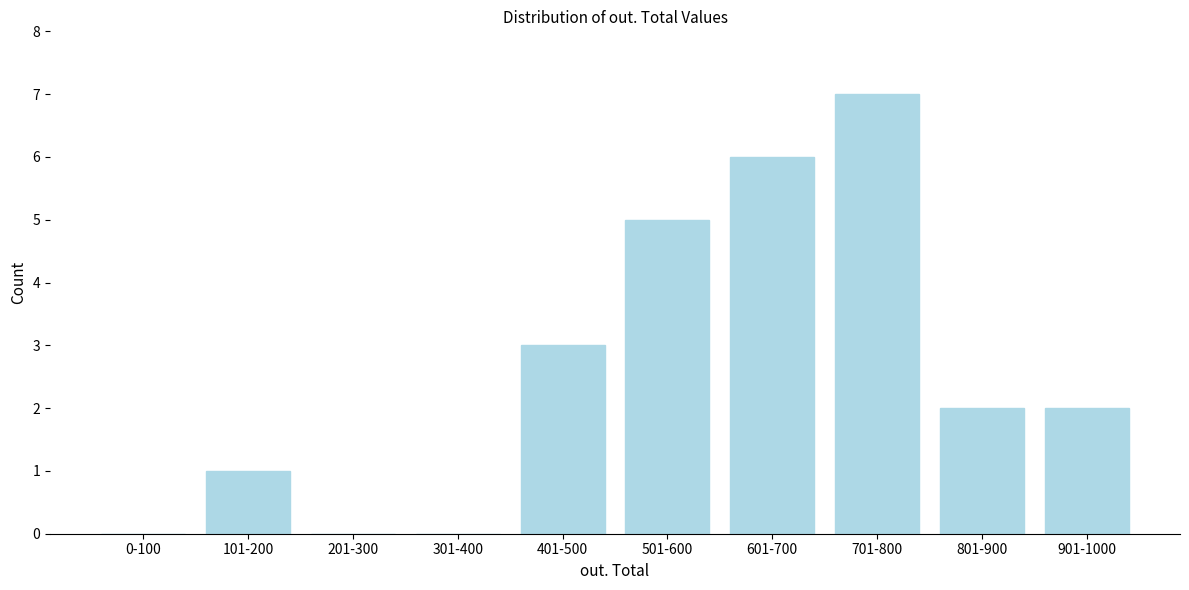

Reading left to right, list all the values displayed in this chart.

0-100=0	101-200=1	201-300=0	301-400=0	401-500=3	501-600=5	601-700=6	701-800=7	801-900=2	901-1000=2